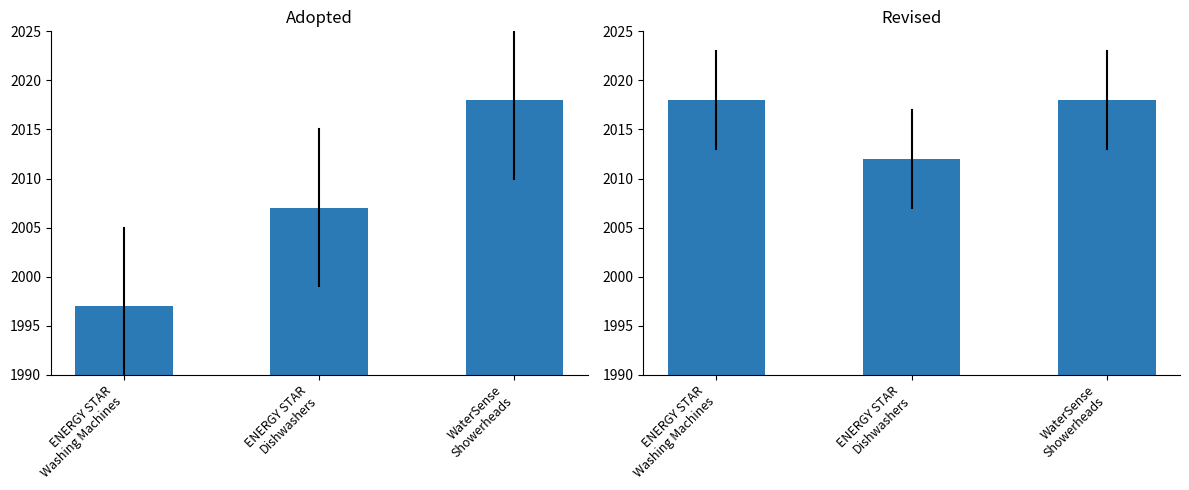

How many bars are there in each group?

2